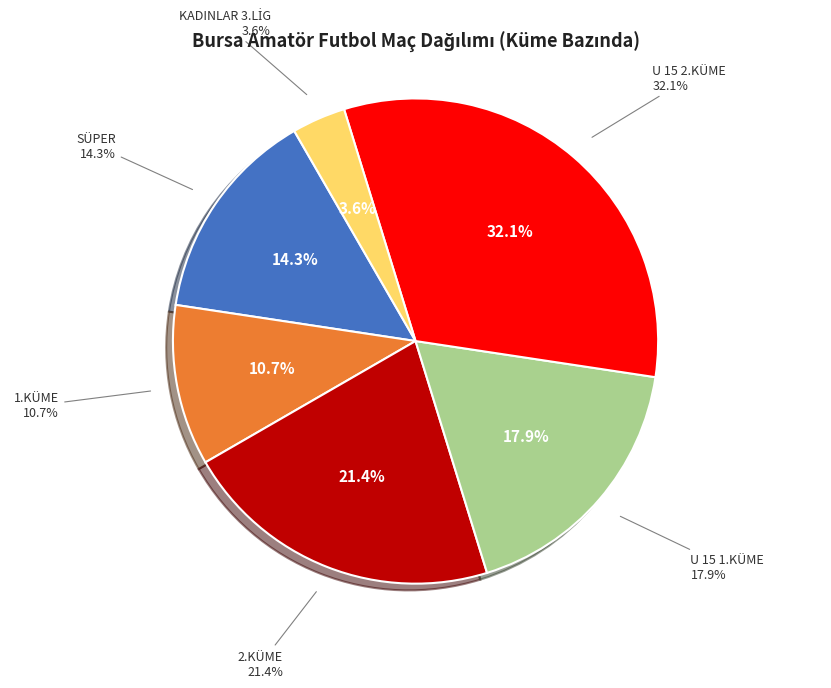

To the nearest percent, what is the difference between the largest and smallest slice percentages?

29%